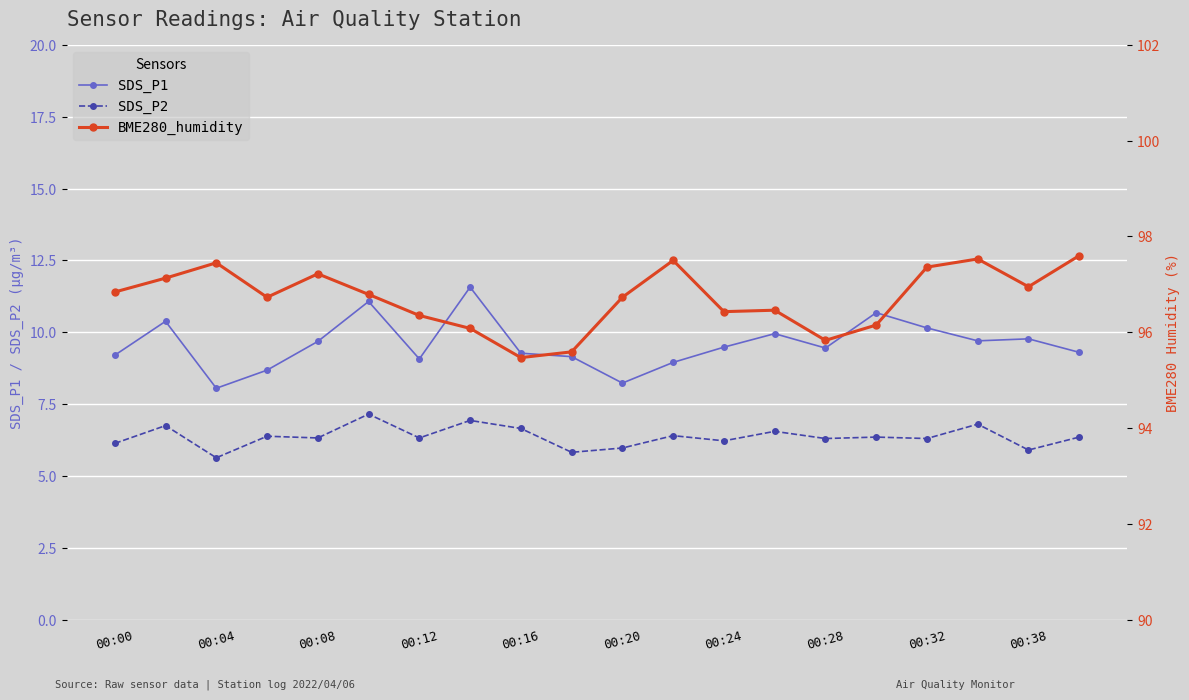

What is the lowest value of the SDS_P2 series?

5.6